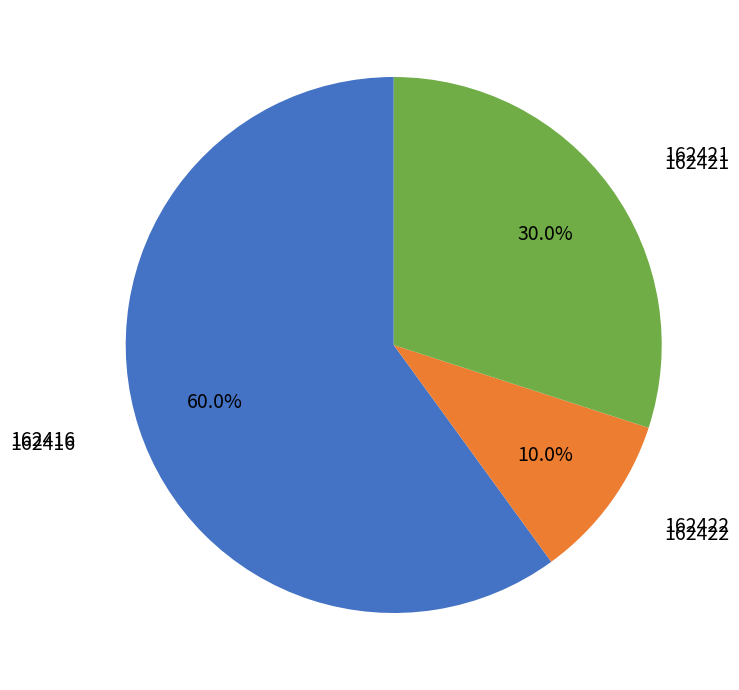

Does any single category account for the majority?

Yes